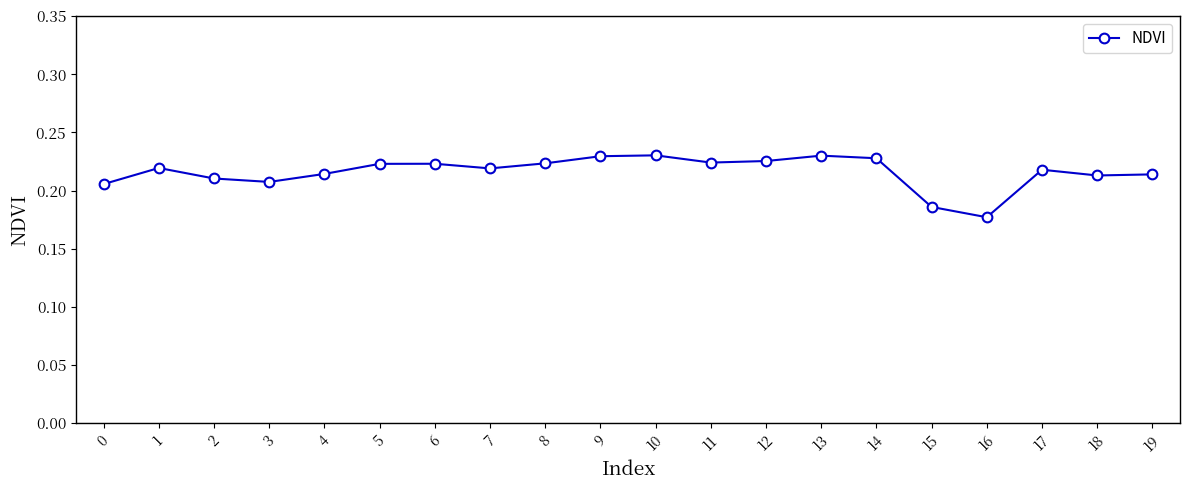

True or false: the data shows 0.4 at 10.

False